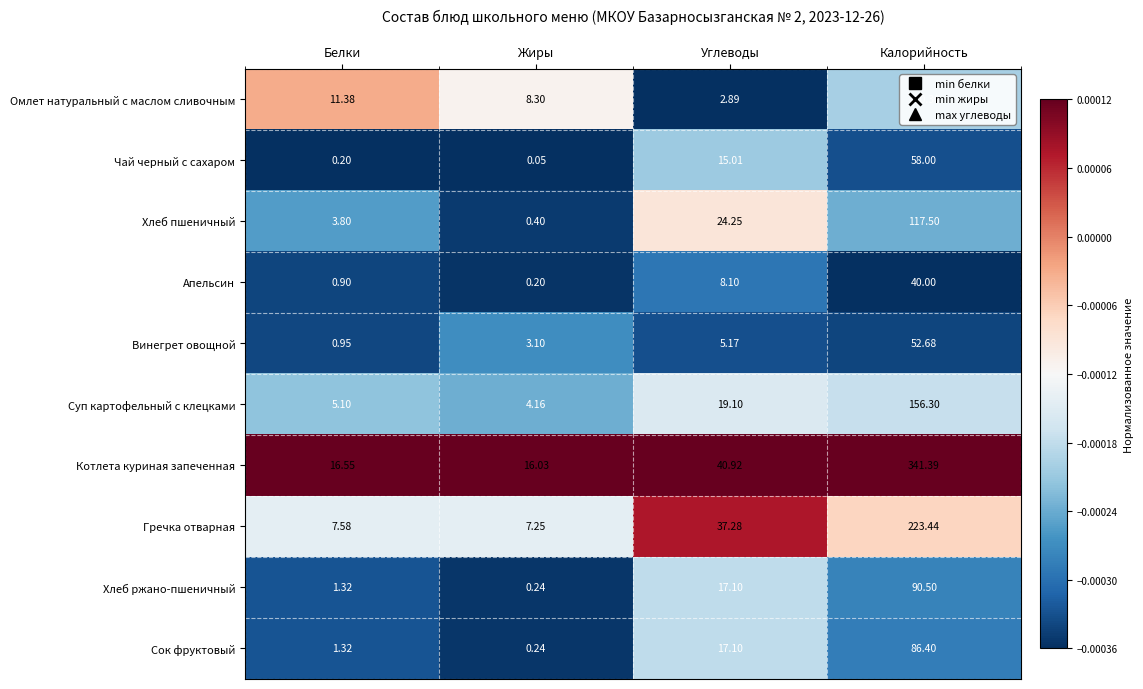

Which series has the largest total across all categories?

Котлета куриная запеченная